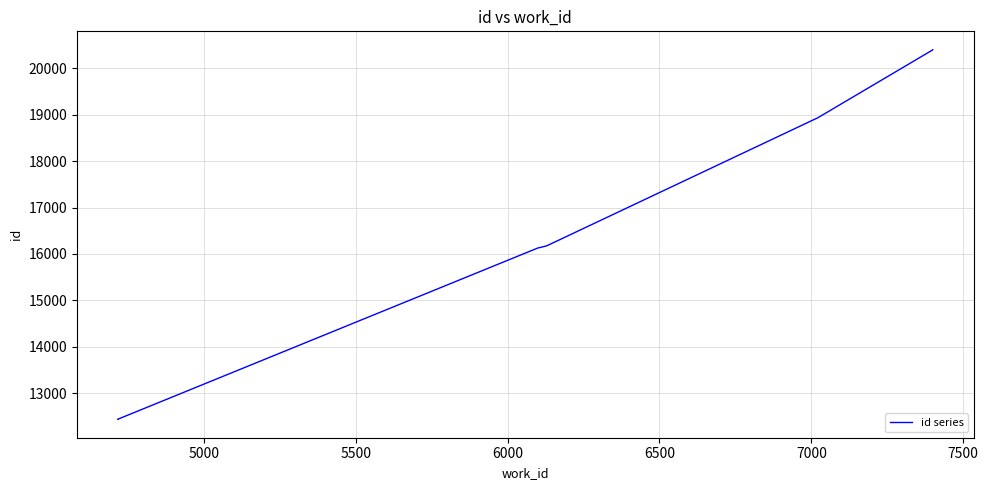

What is the greatest value displayed?

20398